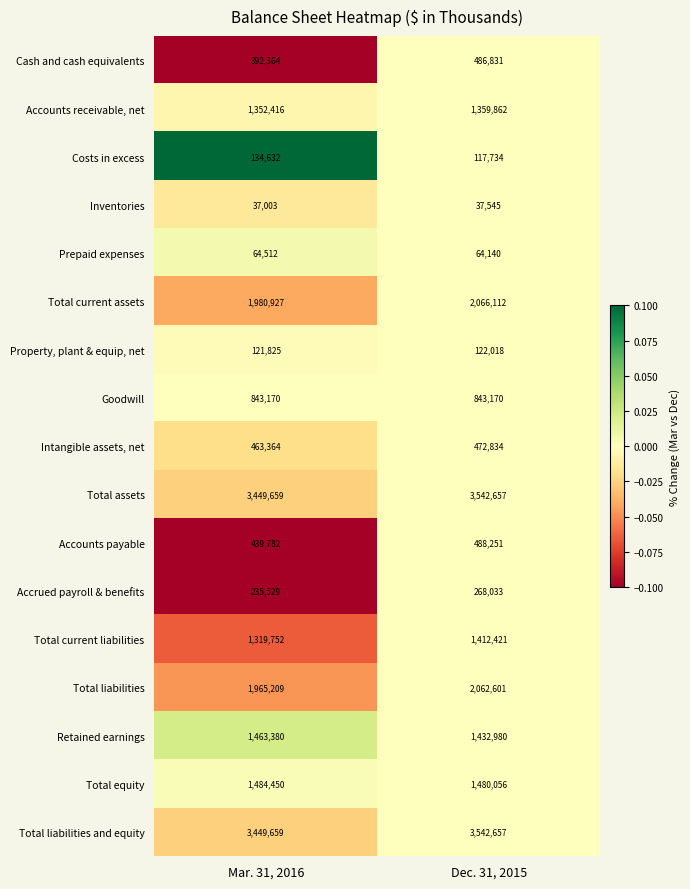

The value of Retained earnings at Dec. 31, 2015 is 1432980. True or false?

True